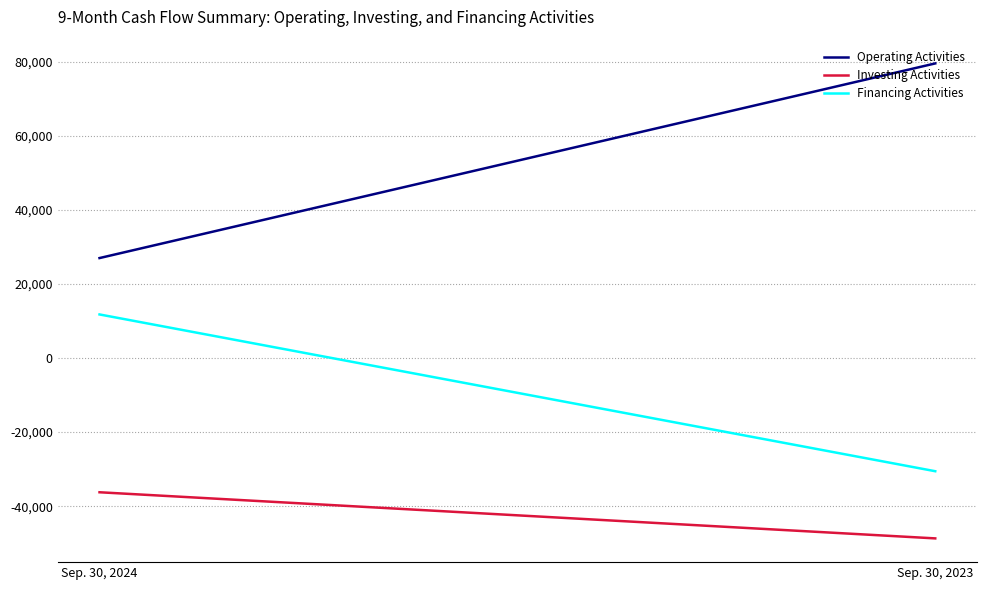

Which series changed the most between Sep. 30, 2024 and Sep. 30, 2023?

Operating Activities